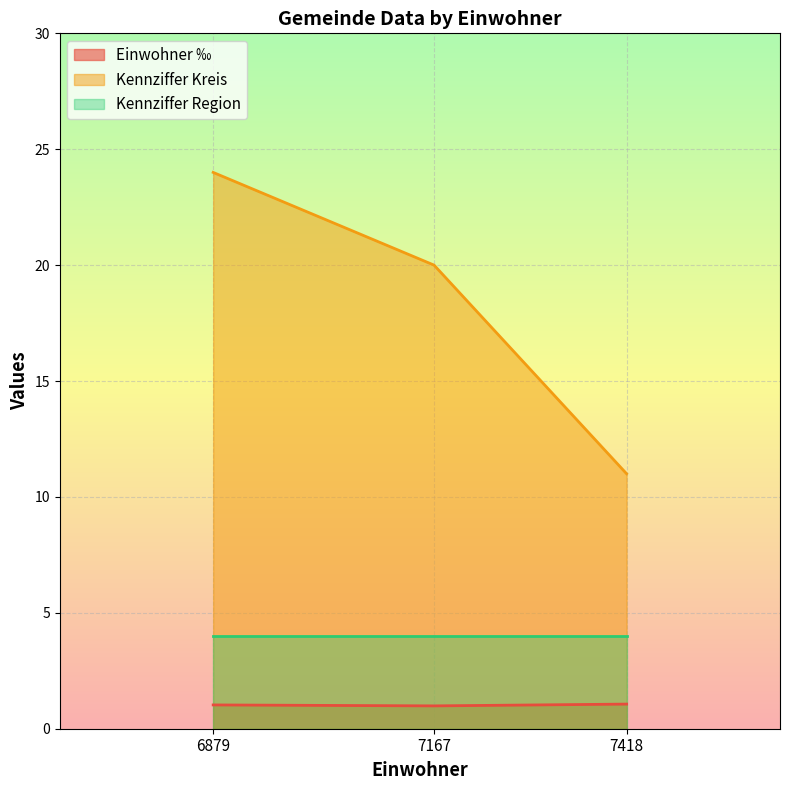

What is the average value of the Einwohner ‰ series?

1.0